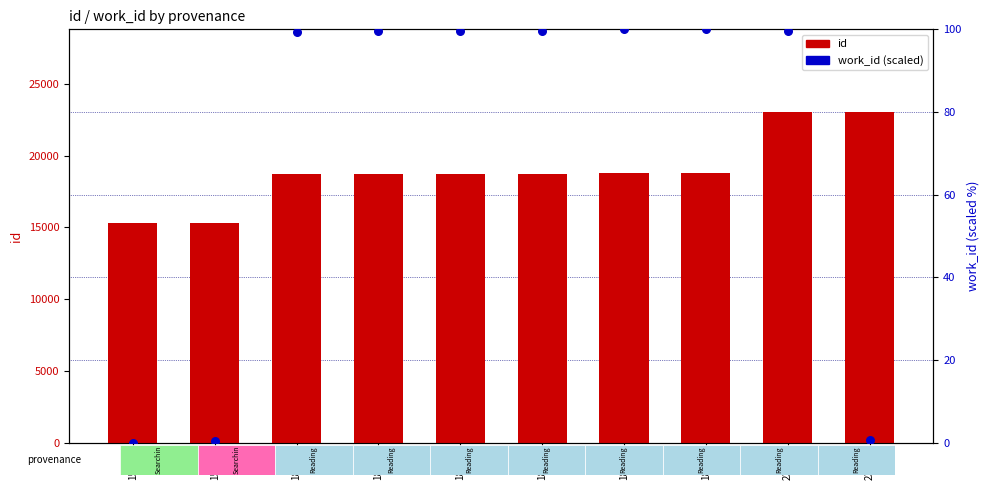

Which series contains the lowest Y value?

work_id (percentile)